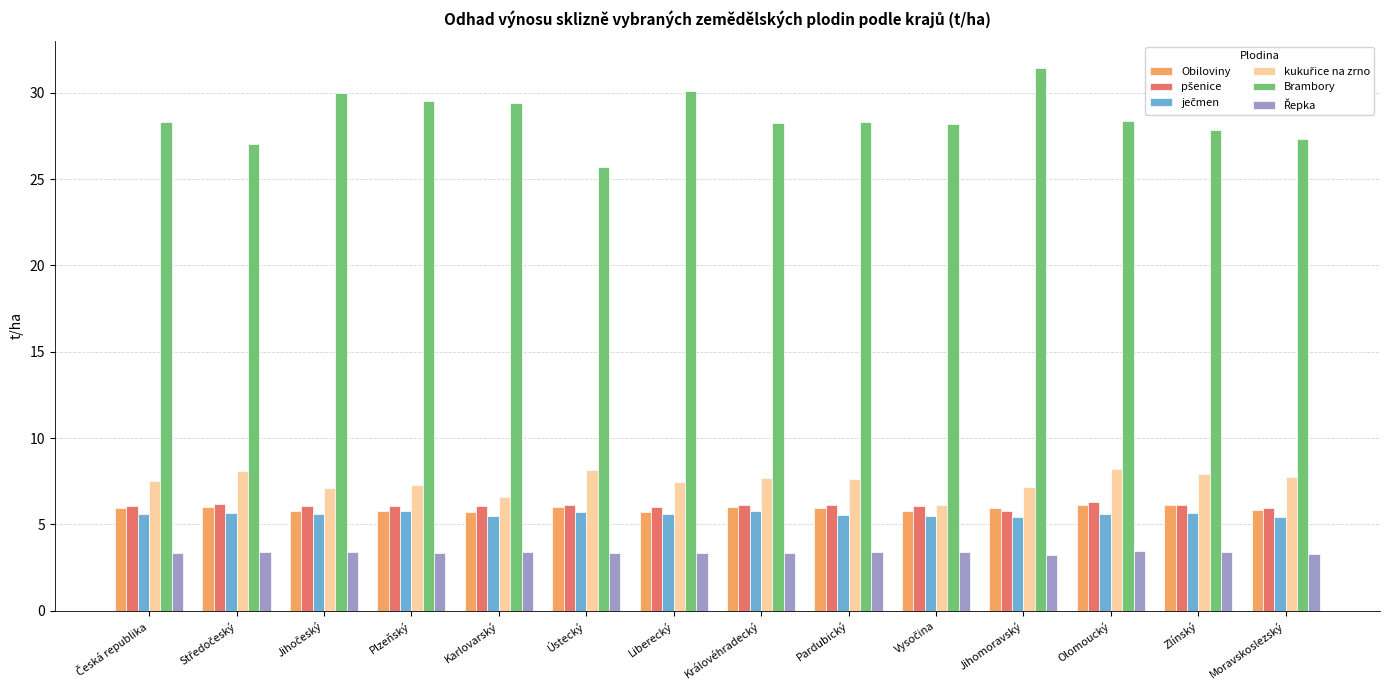

What is the maximum value shown in the chart?

31.4